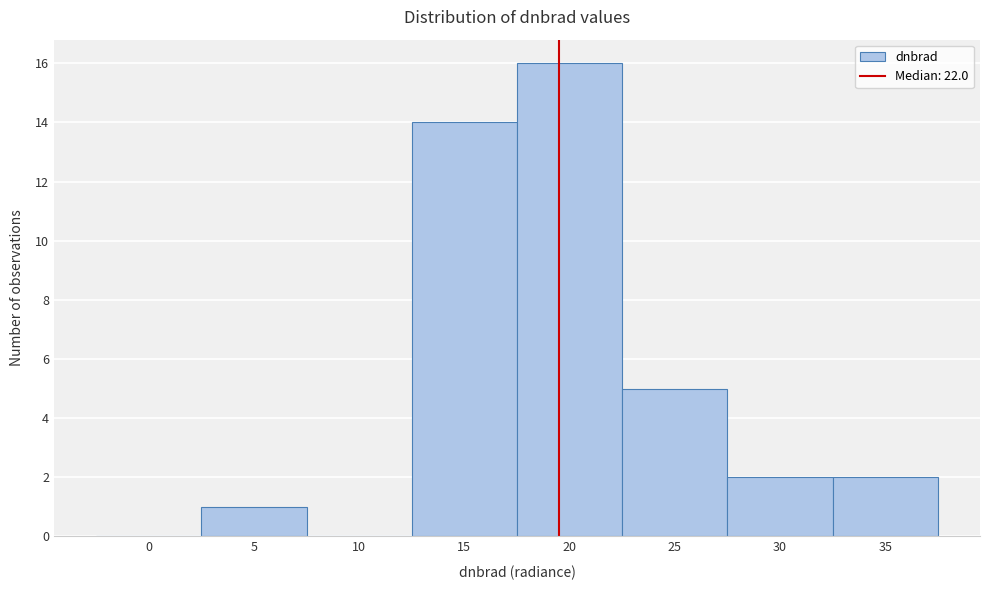

Reading left to right, list all the values displayed in this chart.

0=0	5=1	10=0	15=14	20=16	25=5	30=2	35=2